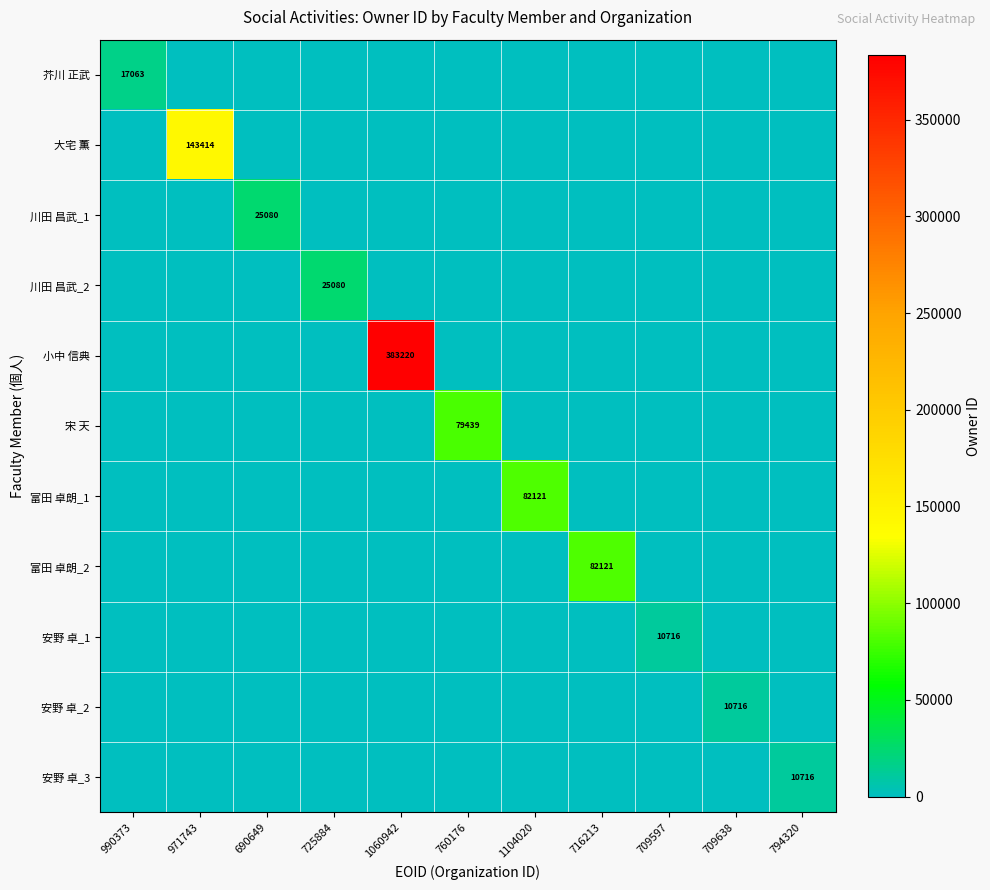

The 安野 卓_3 series shows 10716 at 794320. True or false?

True